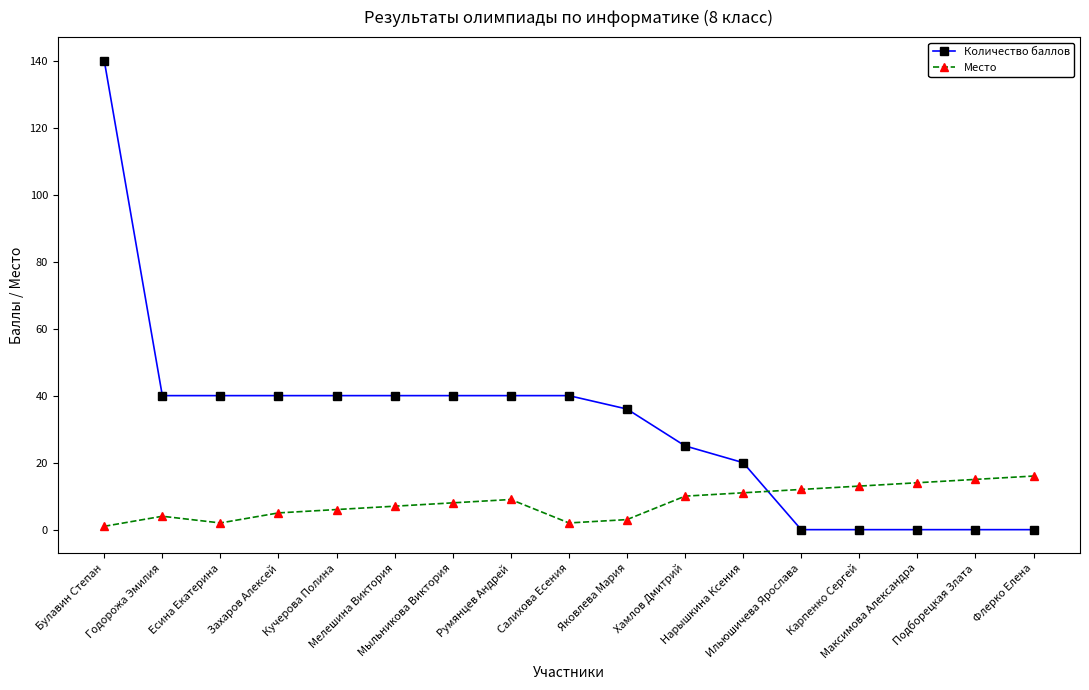

List the series in order of their peak value, highest first.

Количество баллов, Место